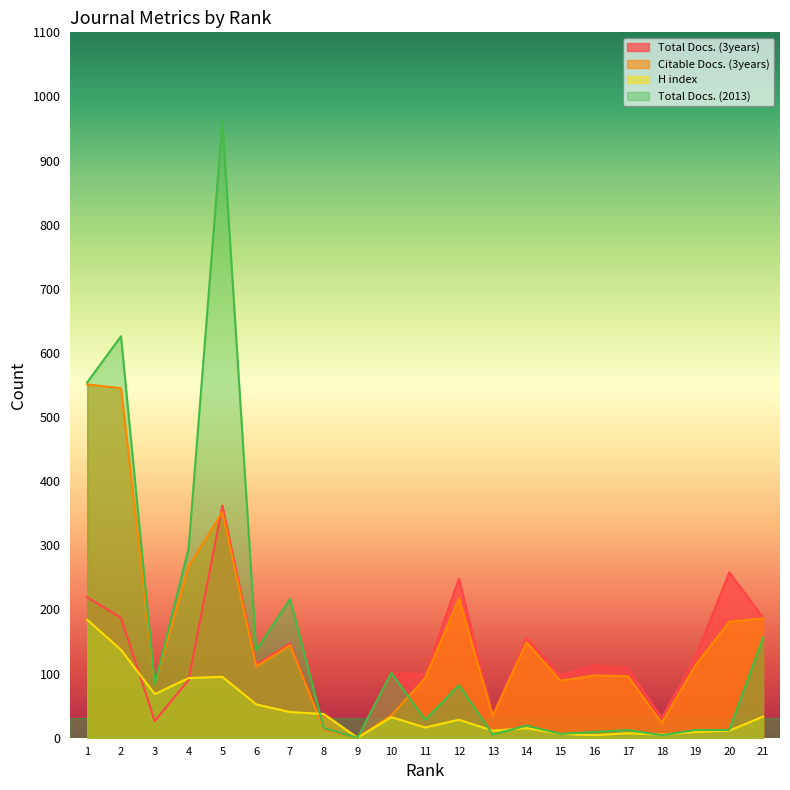

How many data points in Total Docs. (2013) are less than 28?

10